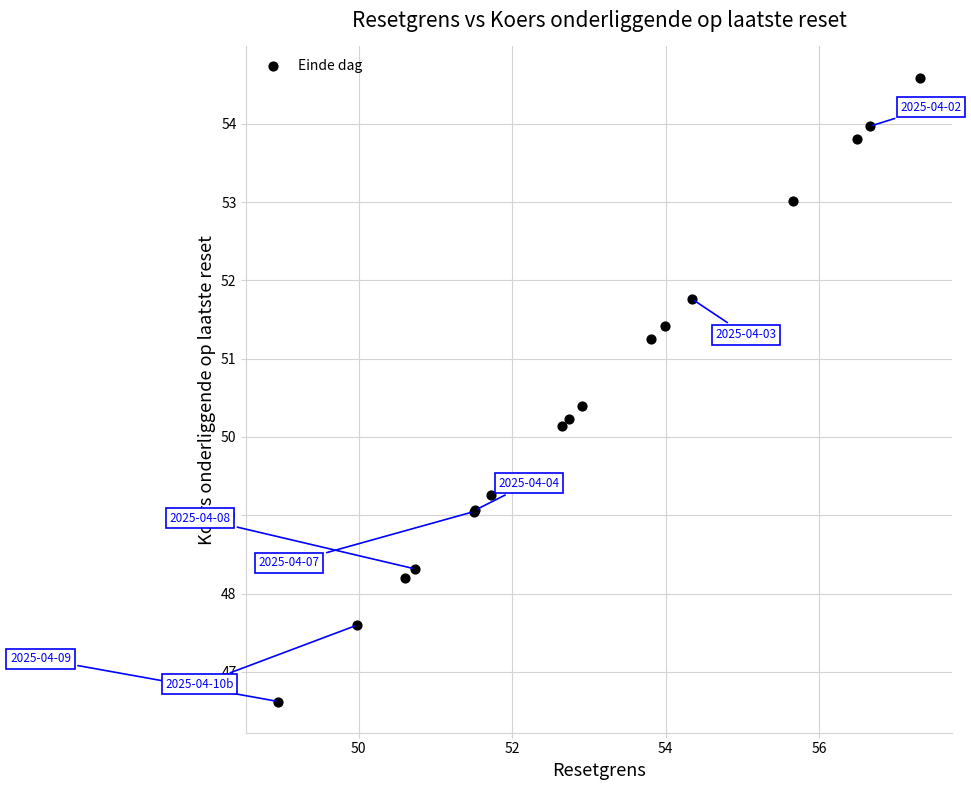

What Y value in the scatter plot is closest to 50?

50.1